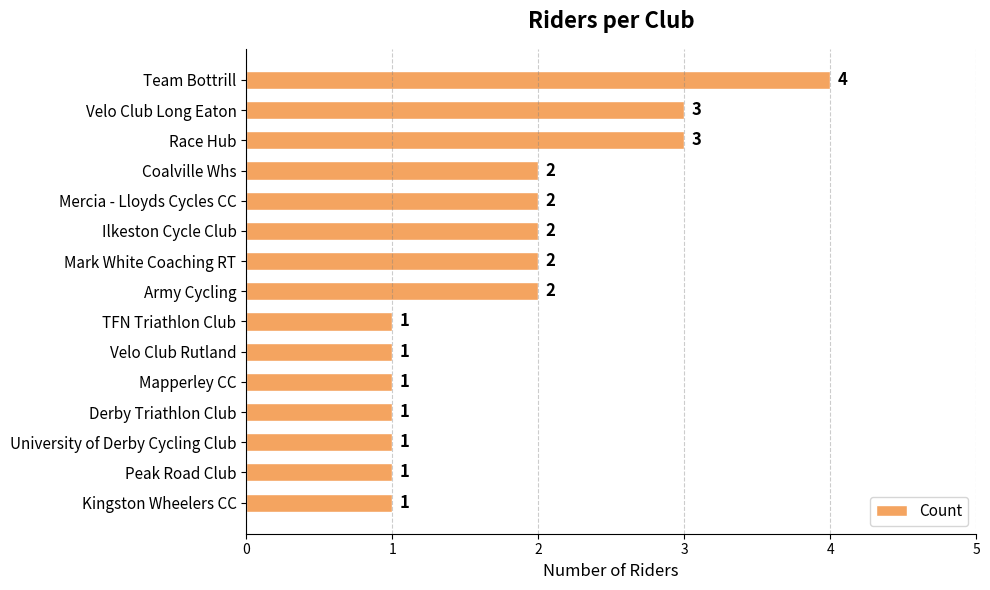

True or false: the data shows 1 at Derby Triathlon Club.

True